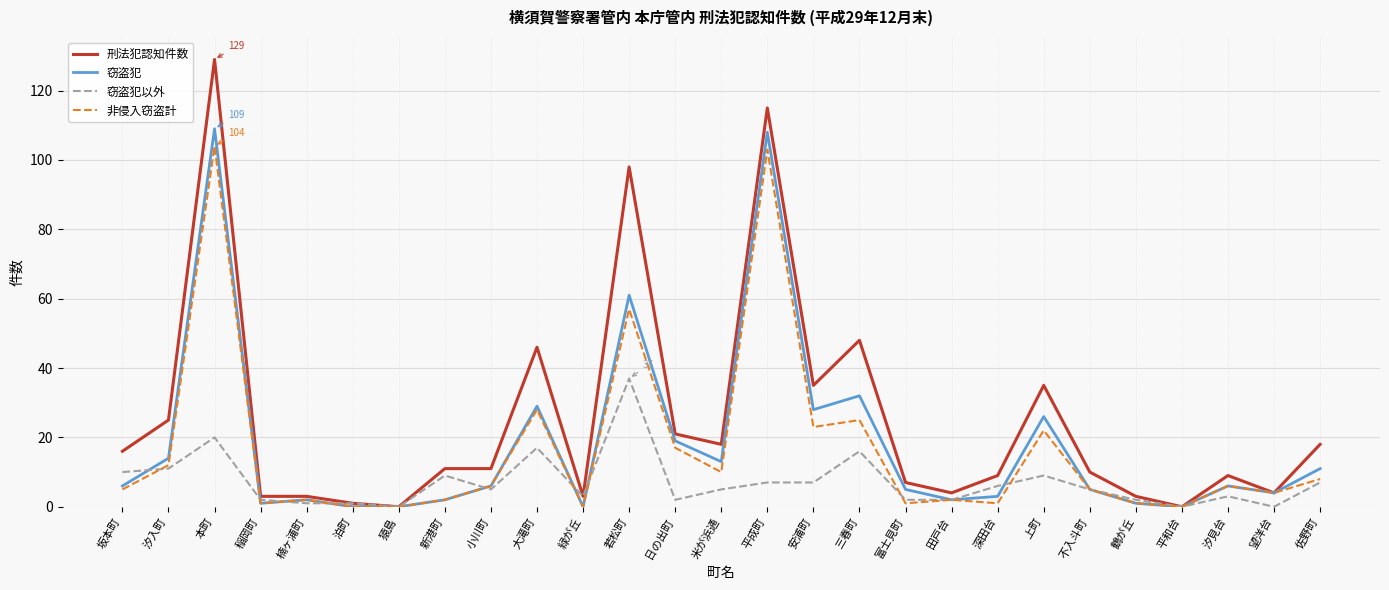

Which series has the largest total across all categories?

刑法犯認知件数